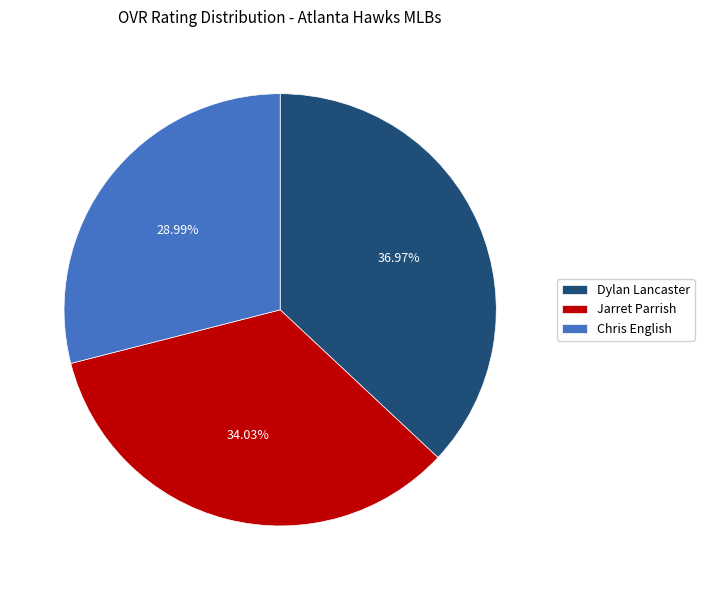

Is it true that Dylan Lancaster is 23% of the pie?

False